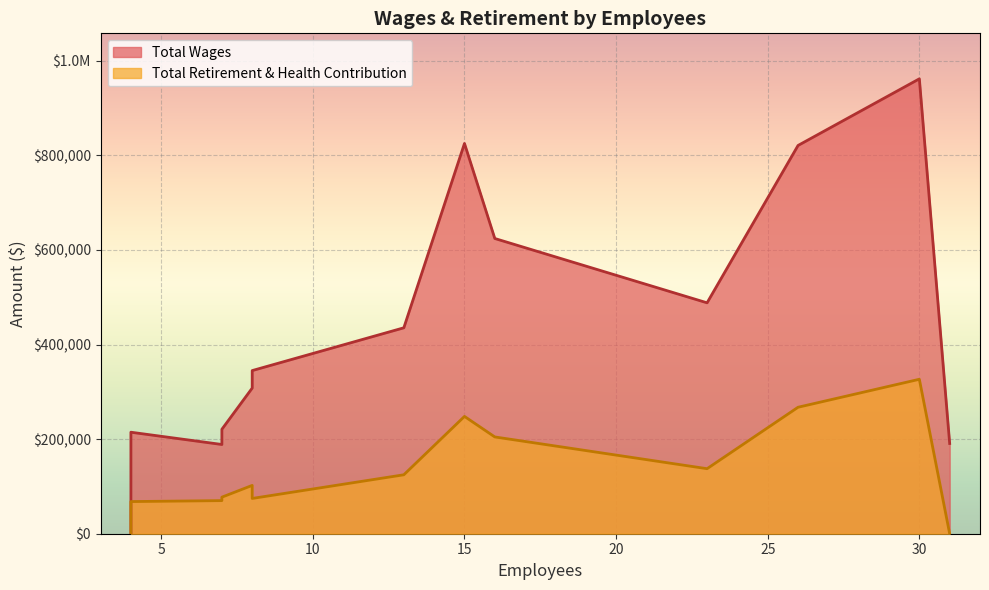

Which label corresponds to the largest value in the chart?

30